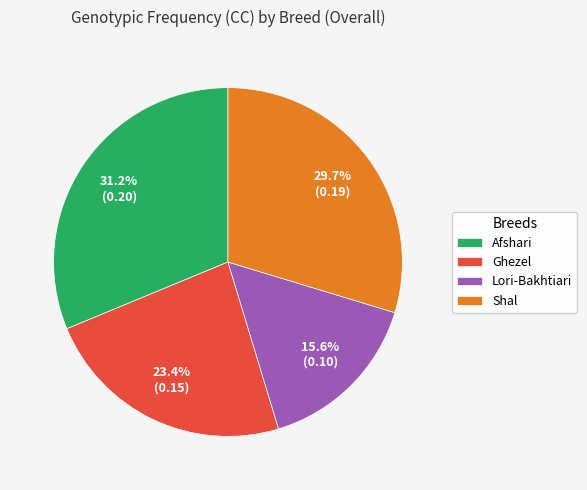

To the nearest percent, what is the average slice percentage?

25%